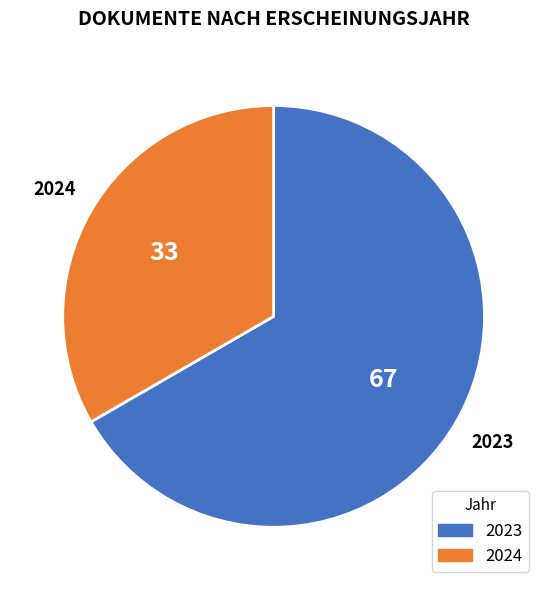

Is there any slice that represents more than half of the pie?

Yes